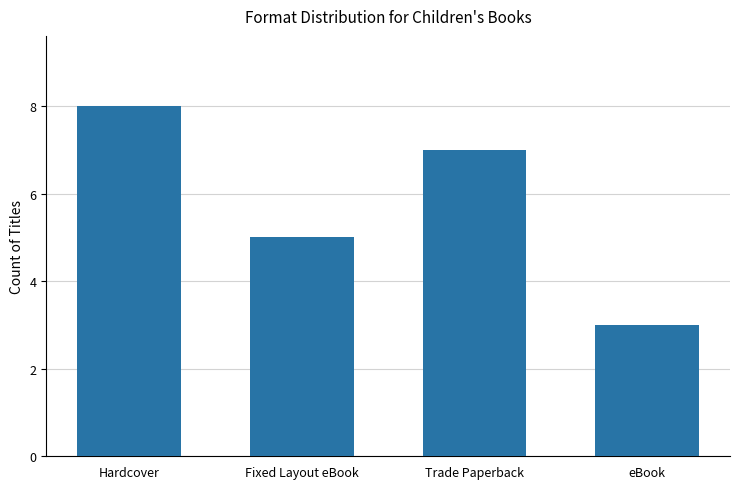

Reading left to right, what are all the values shown in this chart?

8	5	7	3